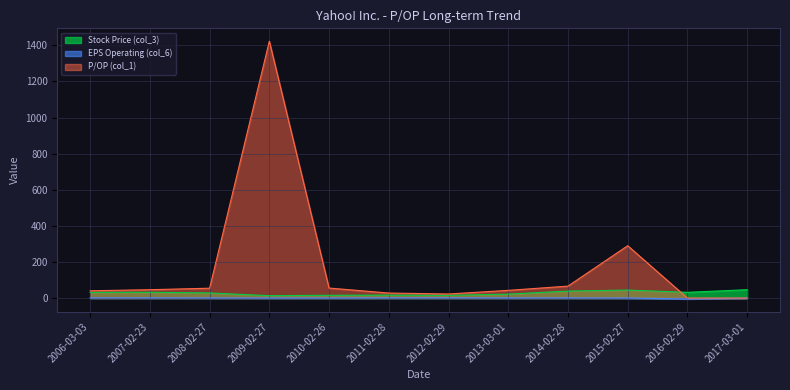

What is the spread (max minus min) of values at 2017-03-01?

46.9